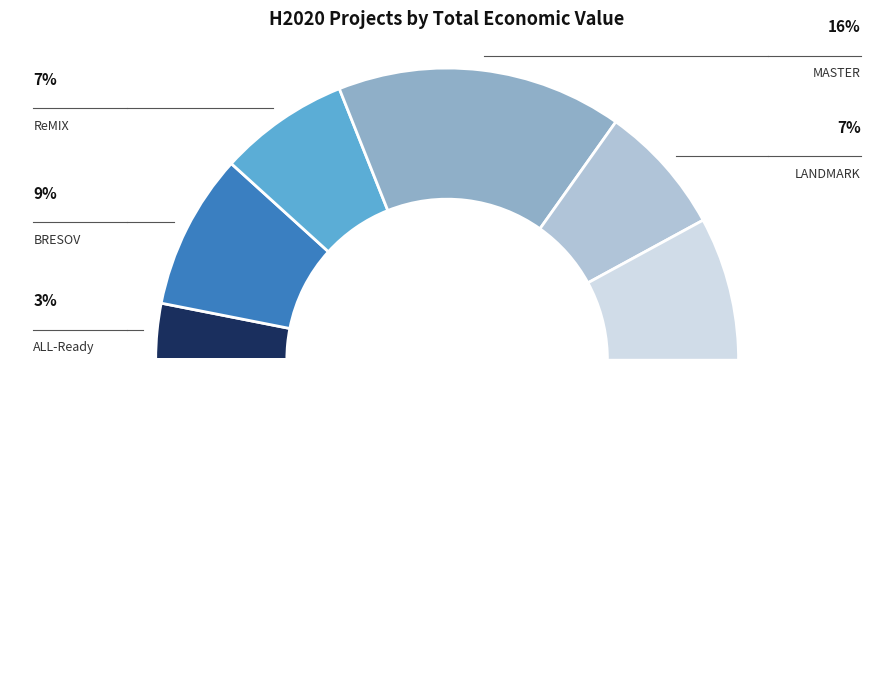

Rank the categories by value from highest to lowest.

EJP SOIL, MASTER, BRESOV, ReMIX, LANDMARK, ALL-Ready